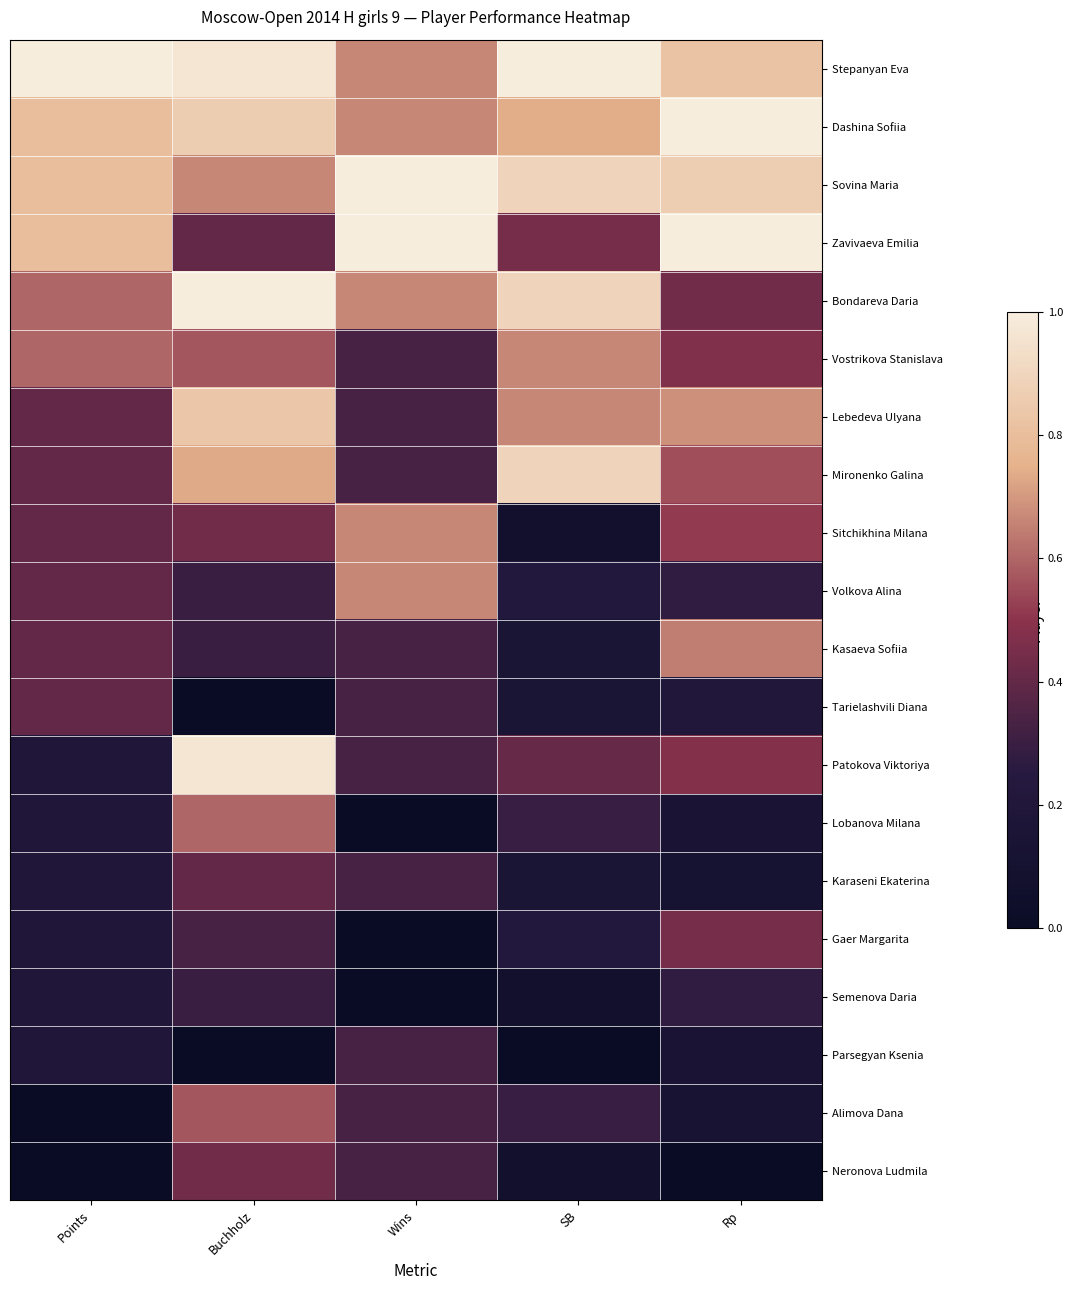

At how many categories does at least one series exceed 0?

5